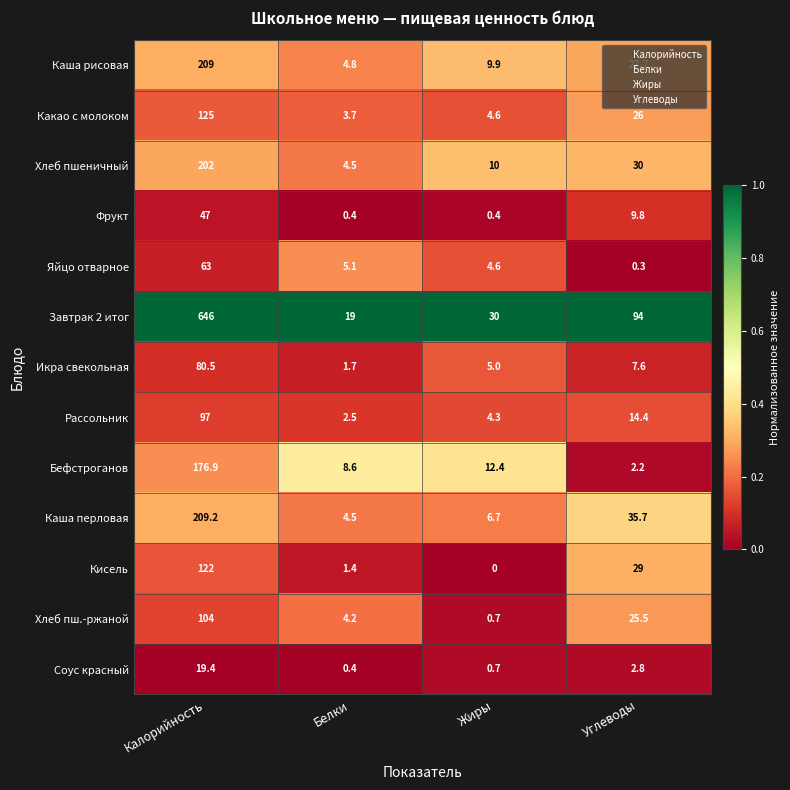

What is the total value across all series at Жиры?

89.3